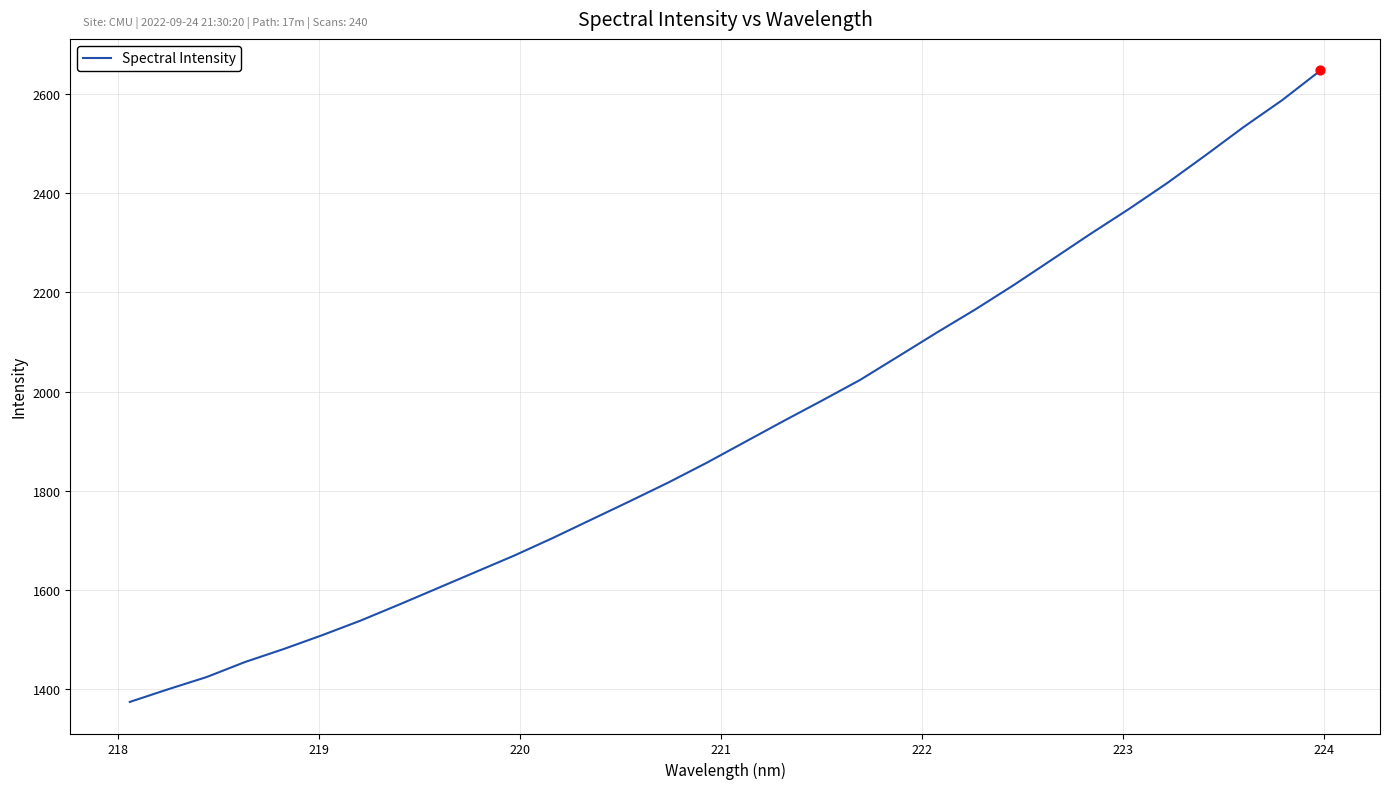

What is the minimum value shown in the chart?

1374.1